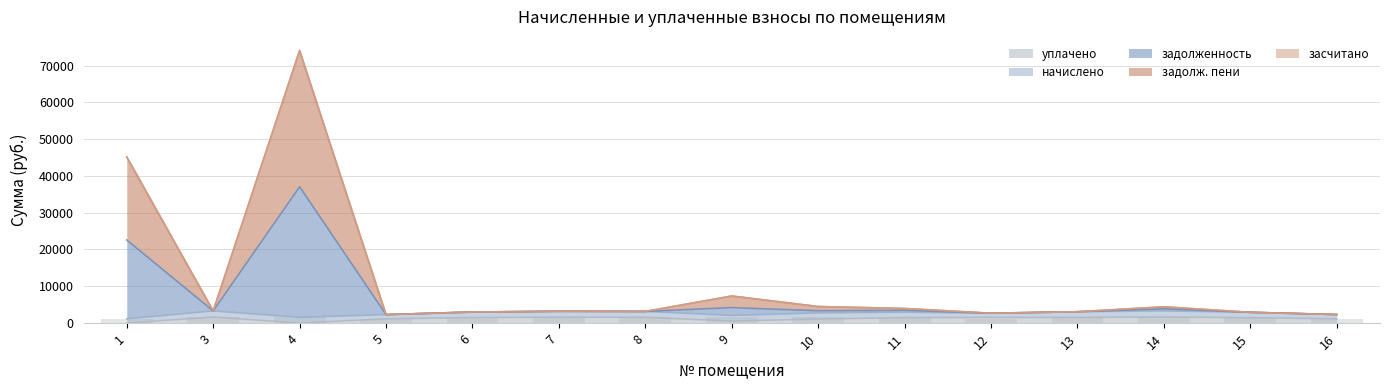

Between 12 and 15, which series saw the biggest shift?

начислено